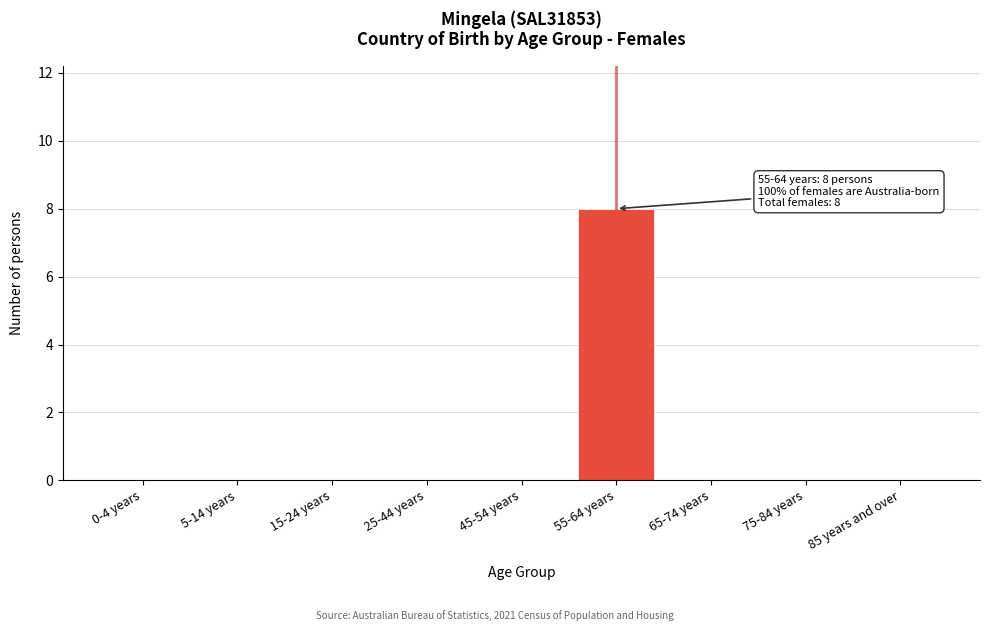

Reading left to right, extract all data points from this chart.

0-4 years=0	5-14 years=0	15-24 years=0	25-44 years=0	45-54 years=0	55-64 years=8	65-74 years=0	75-84 years=0	85 years and over=0